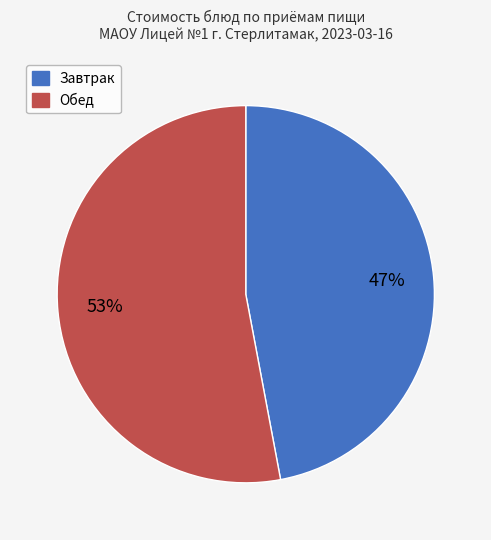

To the nearest percent, what is the difference between the largest and smallest slice percentages?

6%